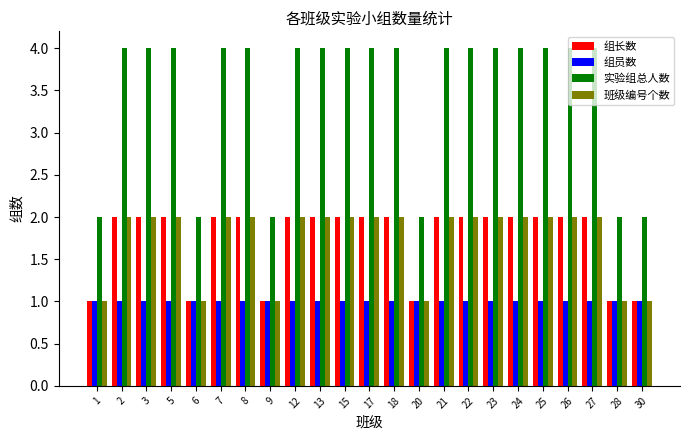

The value of 实验组总人数 at 24 is 4. True or false?

True